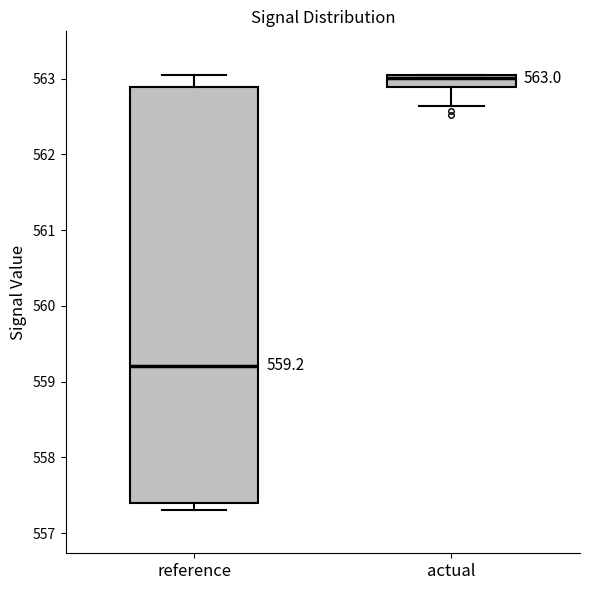

Comparing the boxes themselves (not the whiskers), which one is the tallest?

reference